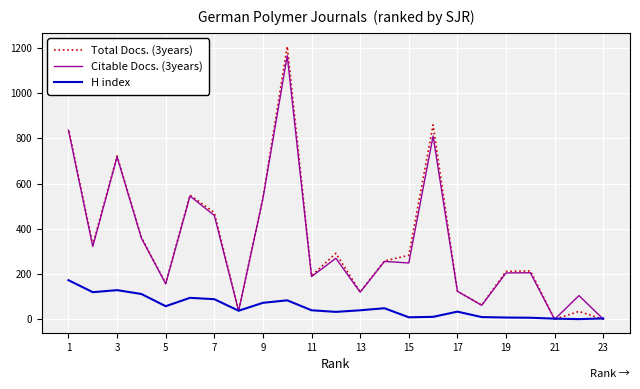

At 17, list the series in order from largest to smallest.

Total Docs. (3years), Citable Docs. (3years), H index